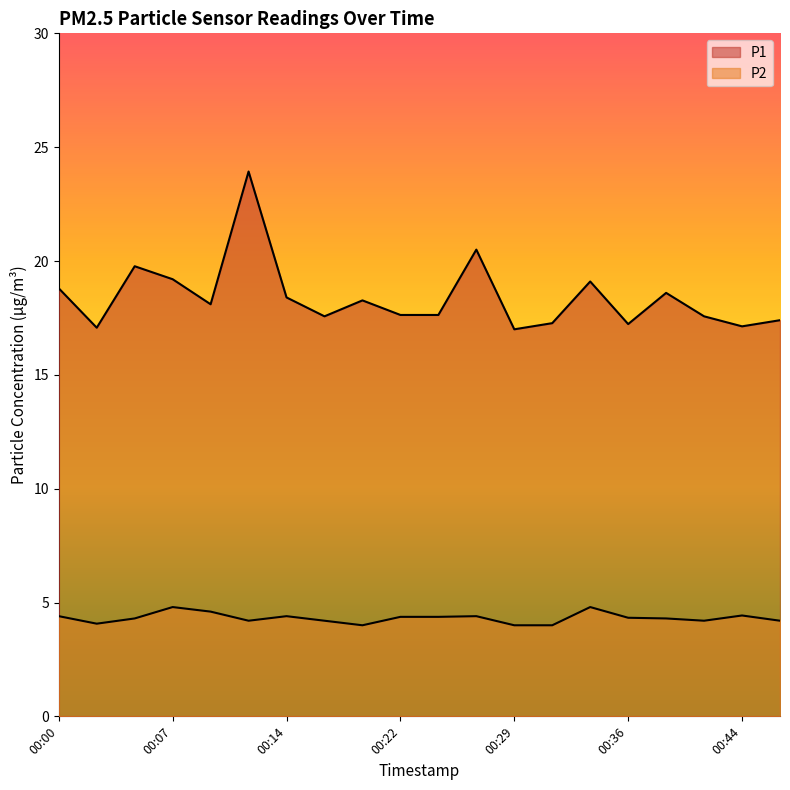

What is the difference between the second highest and minimum values in the P1 series?

3.5